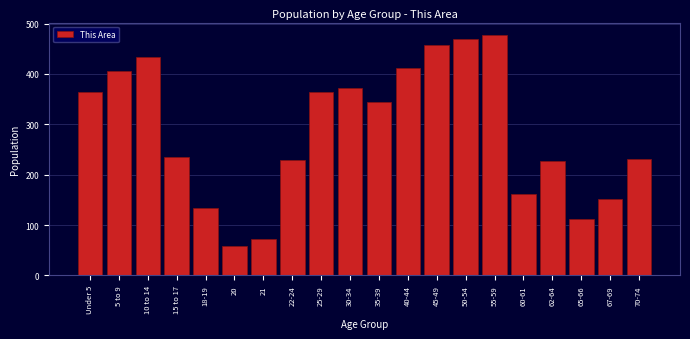

What is the smallest value displayed?

58